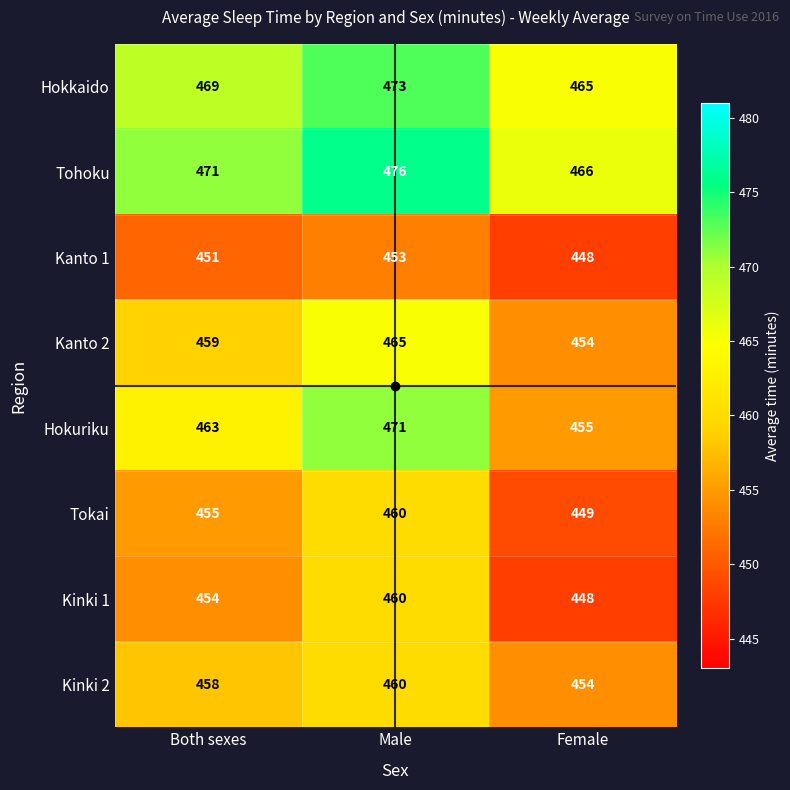

What value does the Kinki 1 series have at Female, to the nearest 5?

450